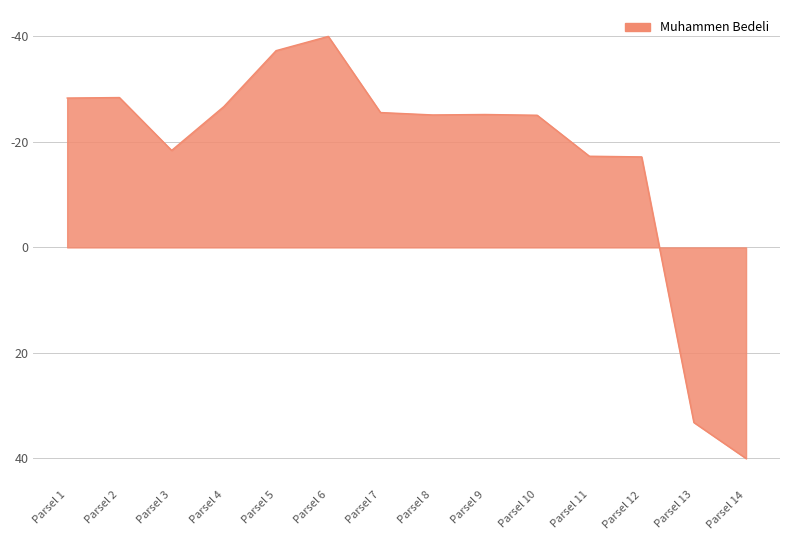

What is the sum of all values?

-241.3